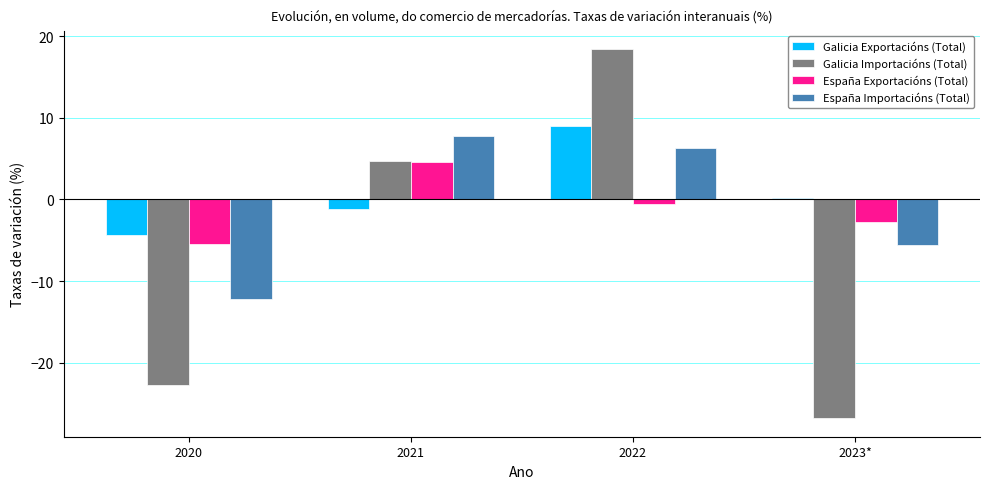

Rank the series at 2022 from highest to lowest value.

Galicia Importacións (Total), Galicia Exportacións (Total), España Importacións (Total), España Exportacións (Total)